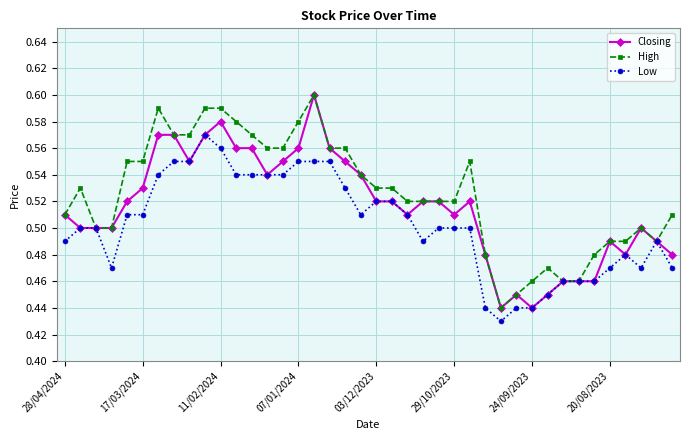

Rank the series by their average value, from highest to lowest.

High, Closing, Low